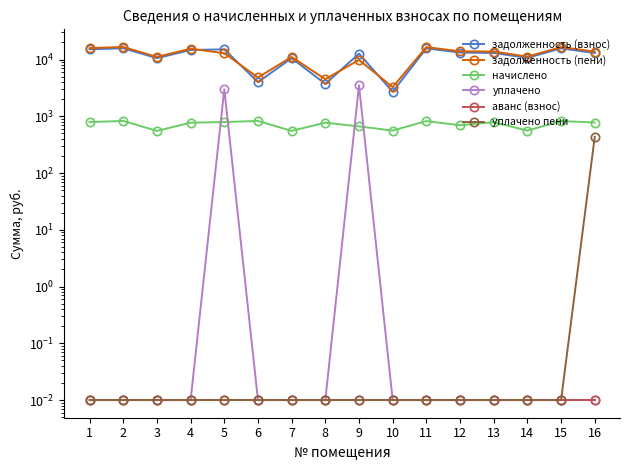

At which category is the sum across all series the highest?

2